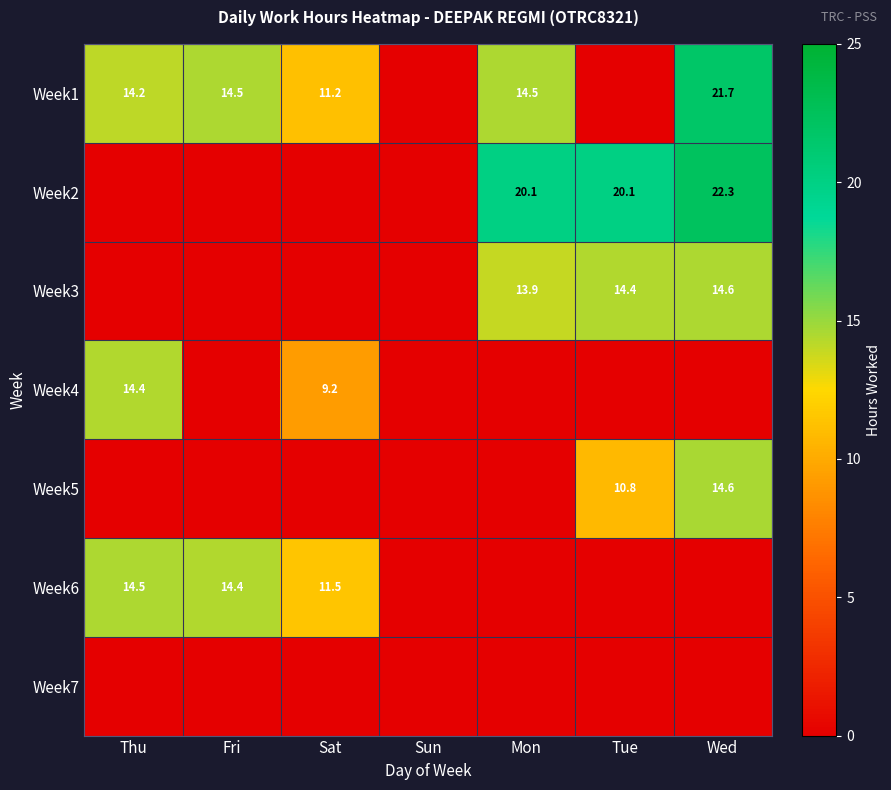

Is it true that Week6 equals 11.5 at Sat?

True